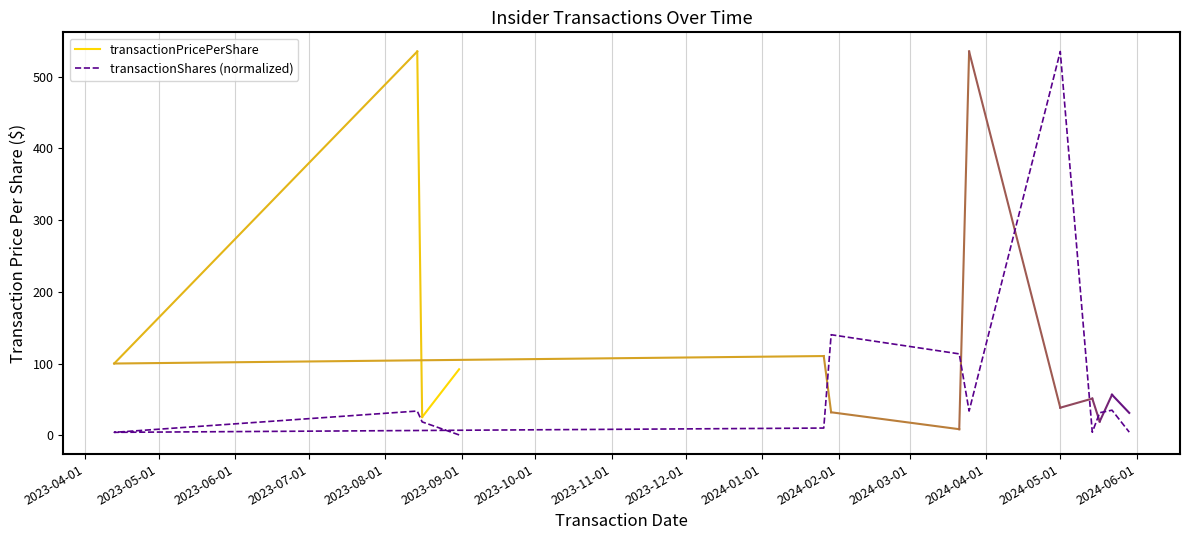

At which label is the value closest to 267?

2024-01-29